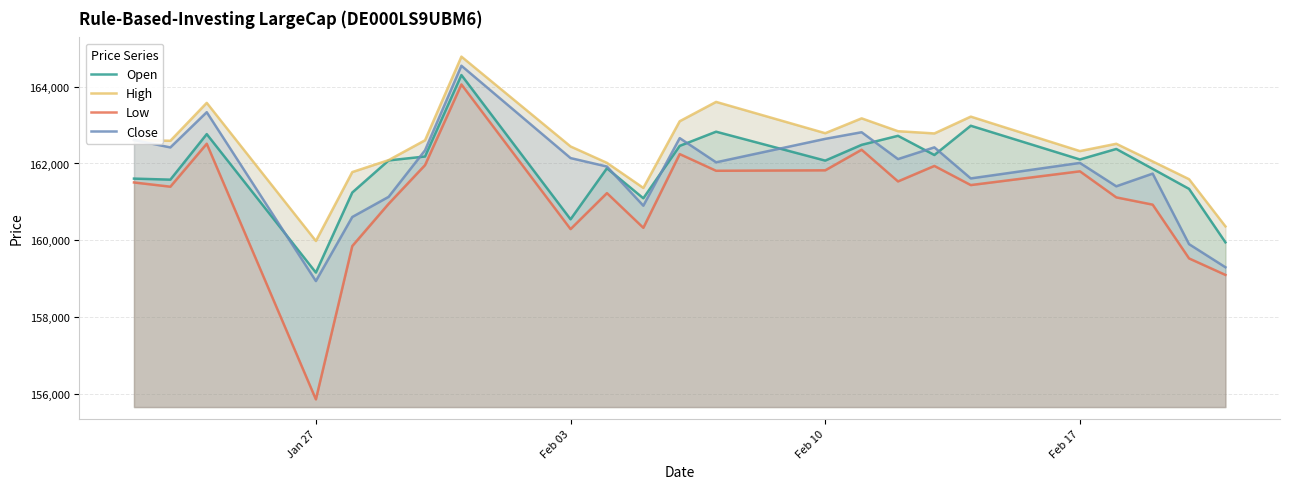

How many series are shown in this chart?

4